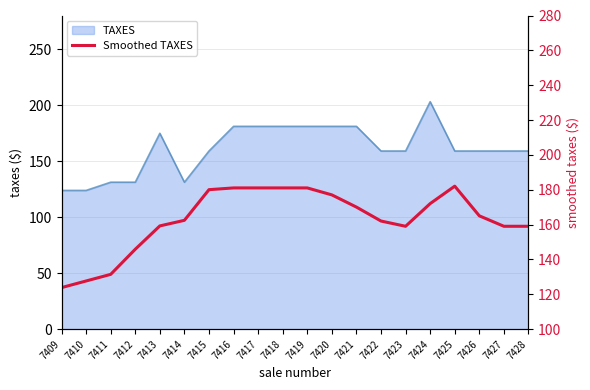

List the labels in order of value, smallest first.

7409, 7410, 7411, 7412, 7423, 7427, 7428, 7413, 7422, 7414, 7426, 7421, 7424, 7420, 7415, 7416, 7417, 7418, 7419, 7425